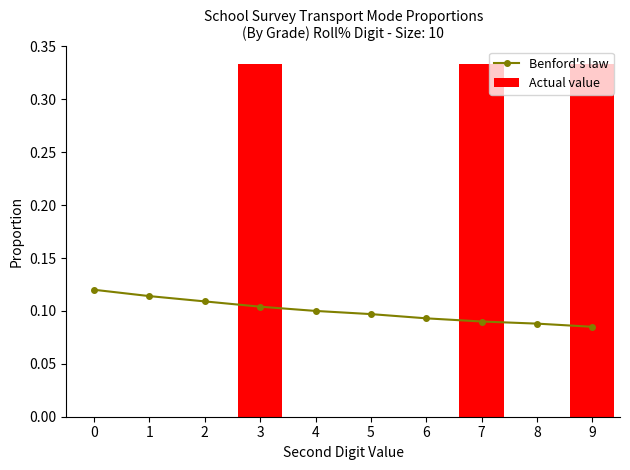

What is the value of the Benford's law bar at the 7th from the left?

0.1